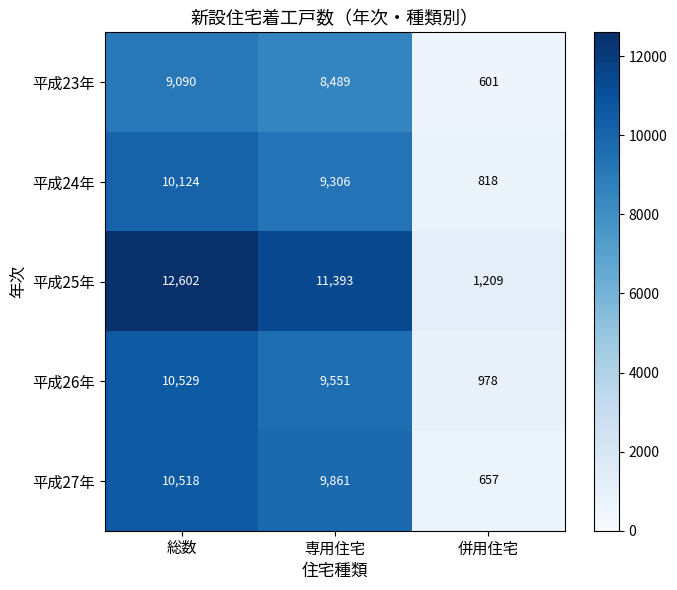

What is the greatest value displayed?

12602